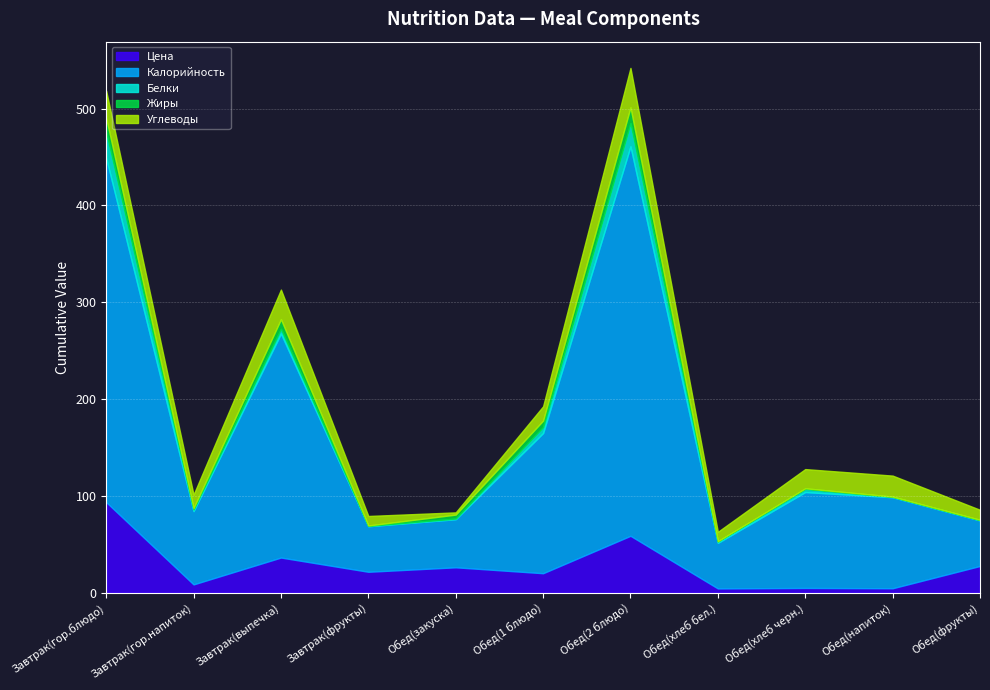

How many values in the Цена series are below 21?

5